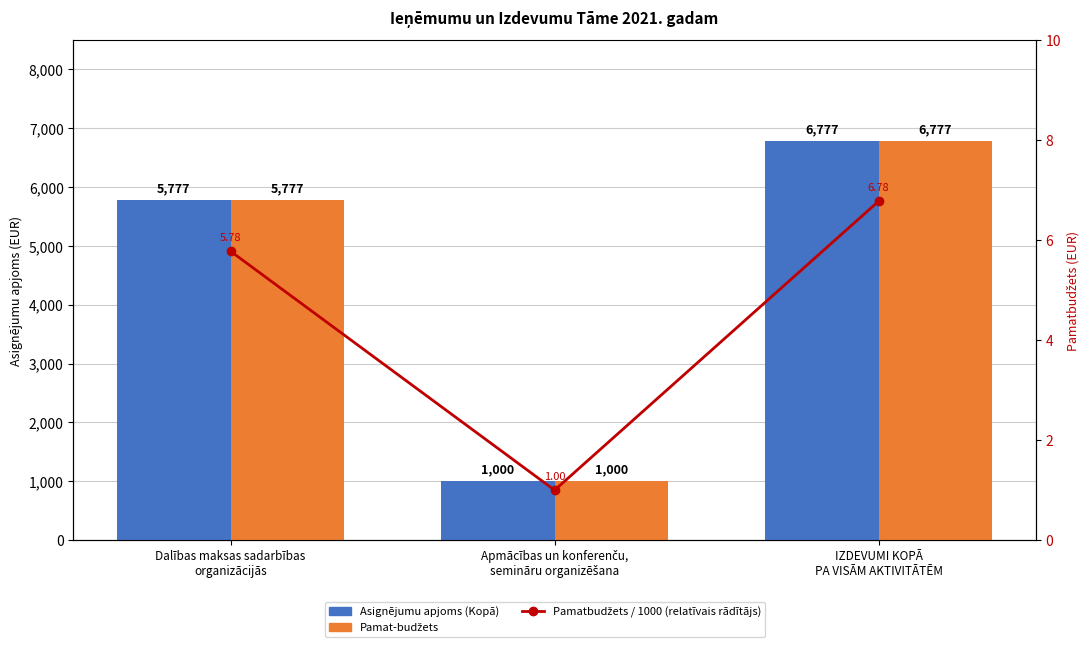

What position from the left is Apmācības un konferenču,
semināru organizēšana?

2